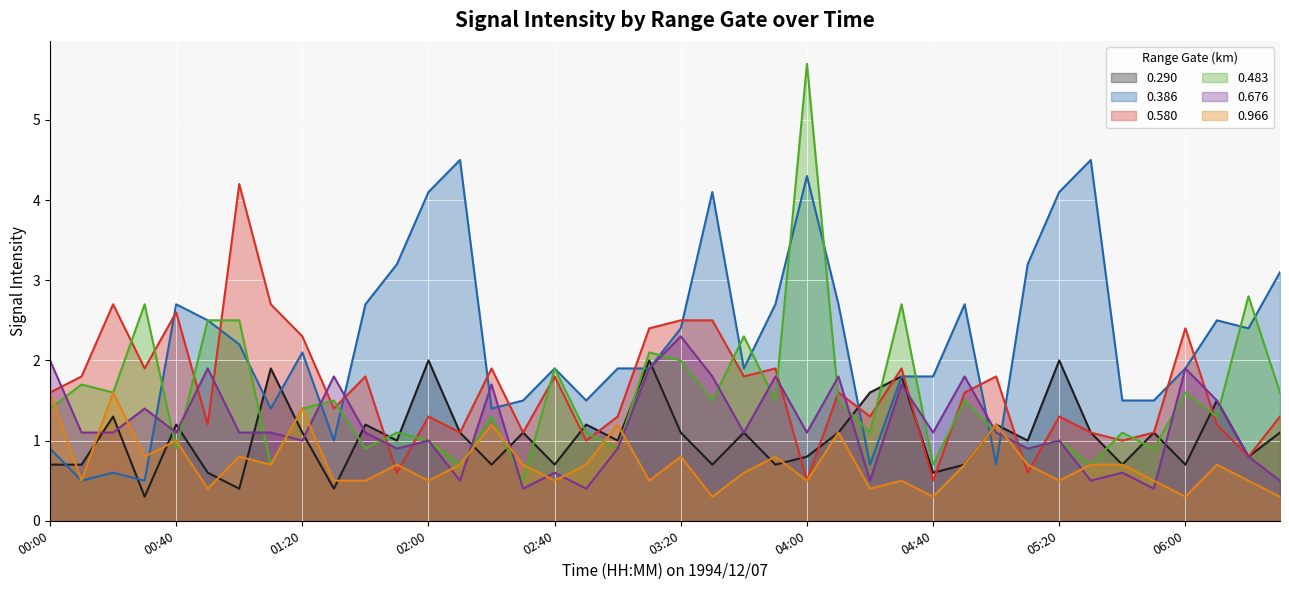

What is the difference between the 0.386 values at 01:20 and 03:00?

0.2